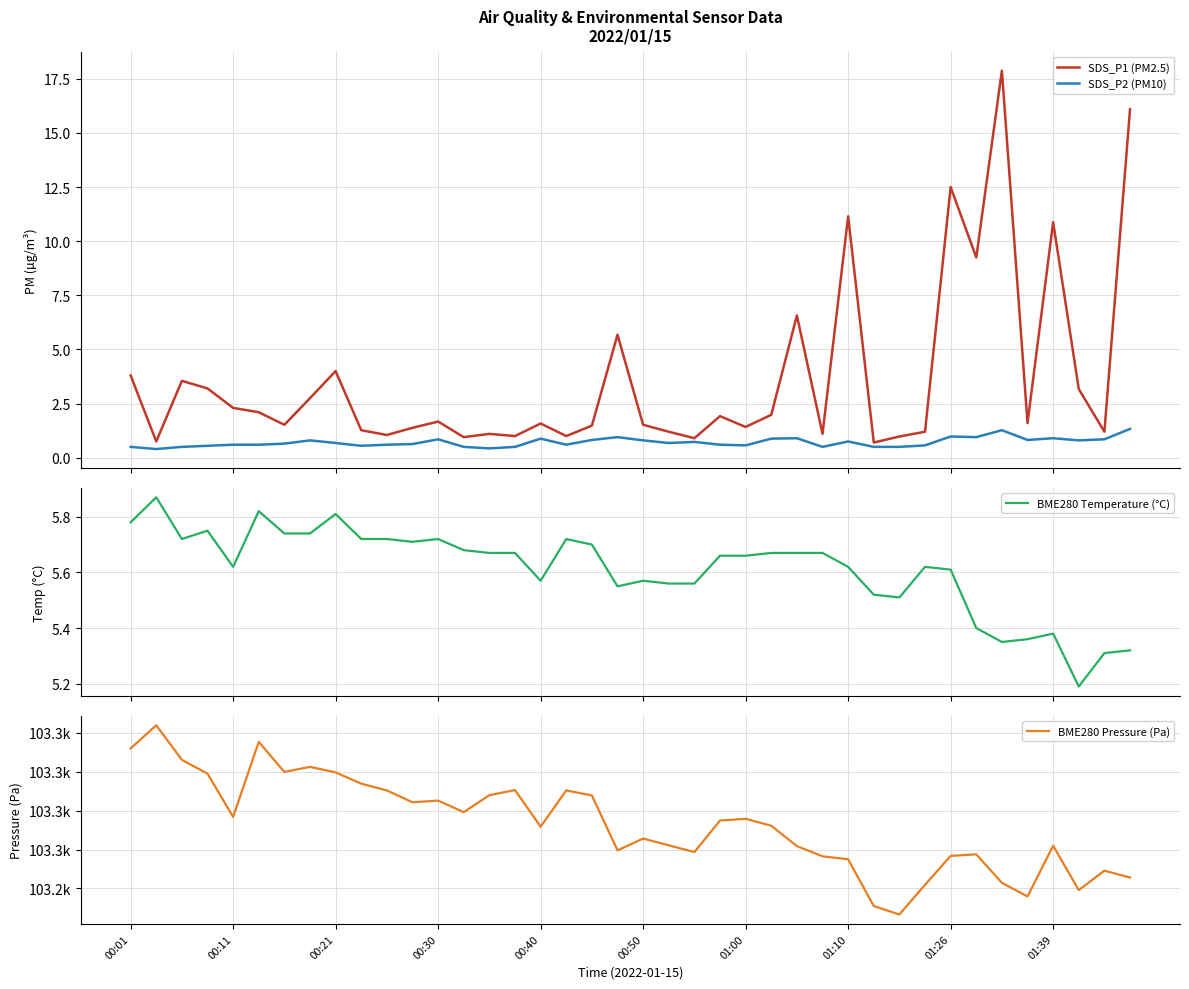

What is the minimum value shown in the chart?

0.4